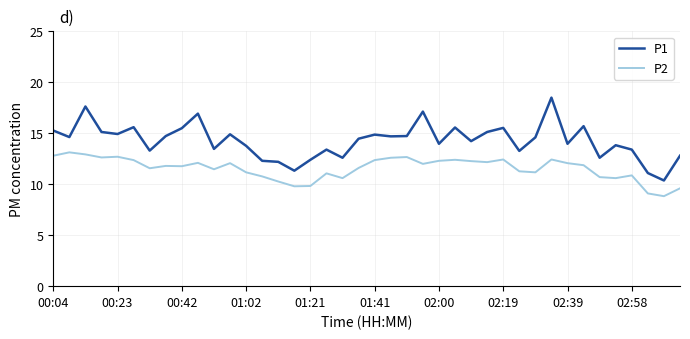

Rank the series by their maximum value, from lowest to highest.

P2, P1